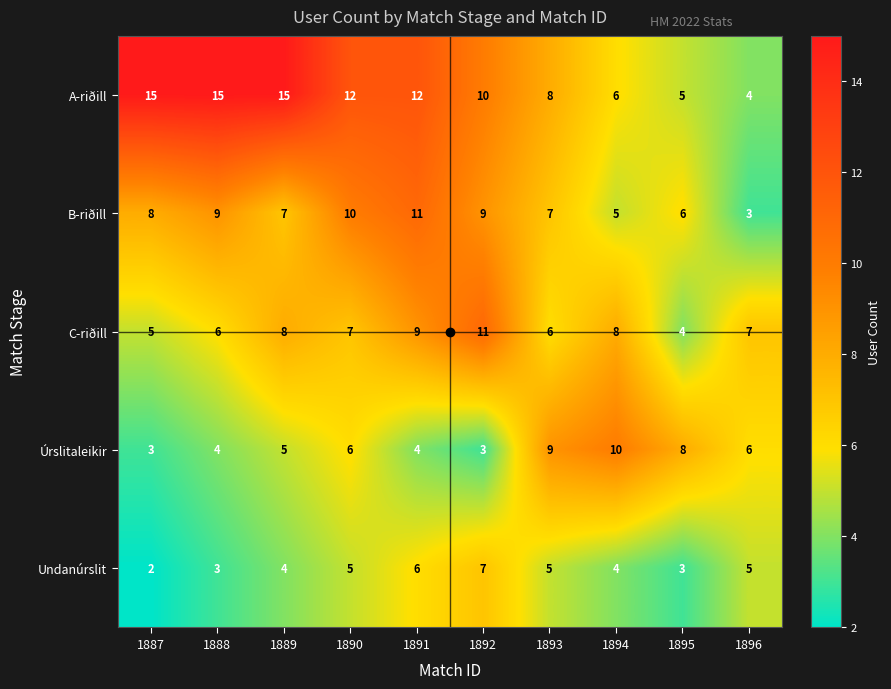

Which series has the largest total across all categories?

A-riðill